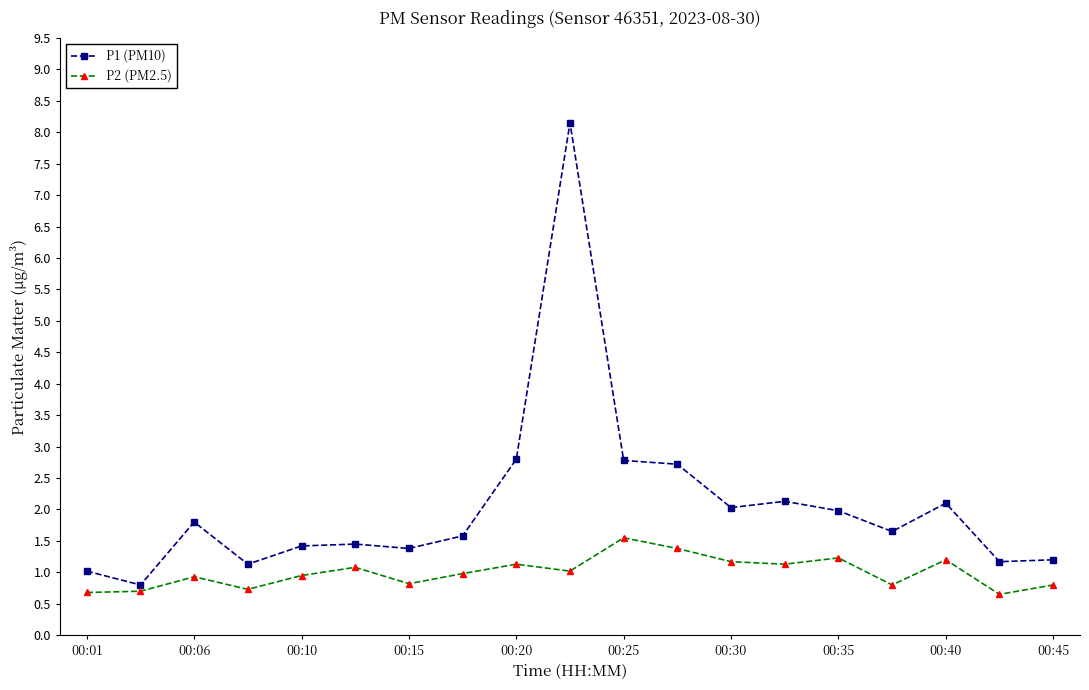

True or false: P1 (PM10) has more than 2 points higher than both neighbors.

True